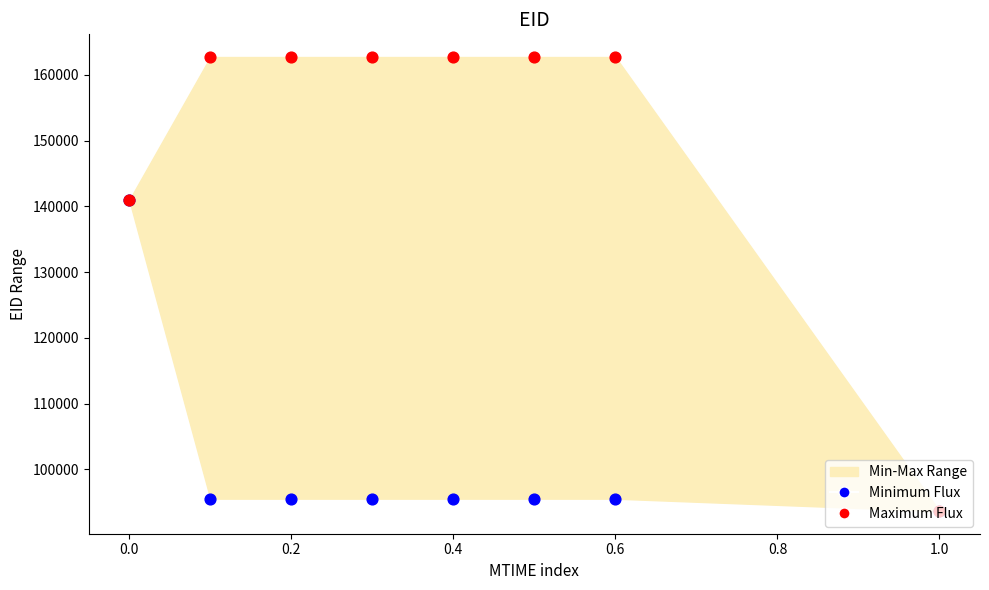

Is the value of Minimum Flux at 1.0 greater than the value of Maximum Flux at 0.4?

No